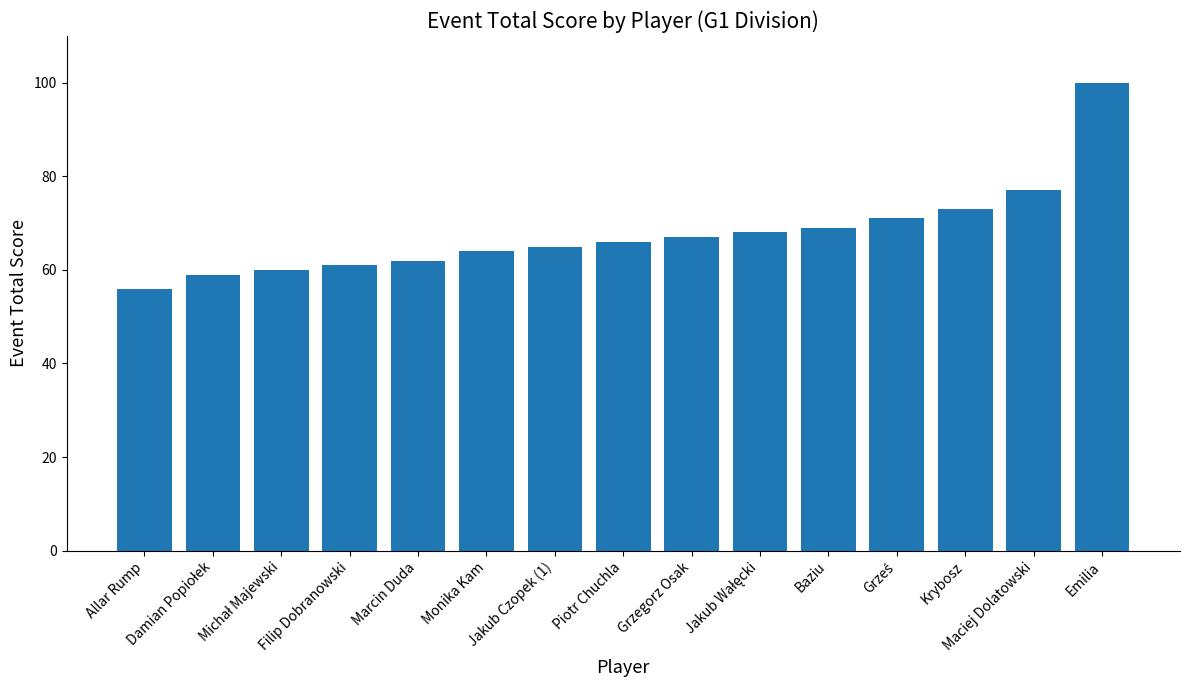

What position from the right is Baziu?

5